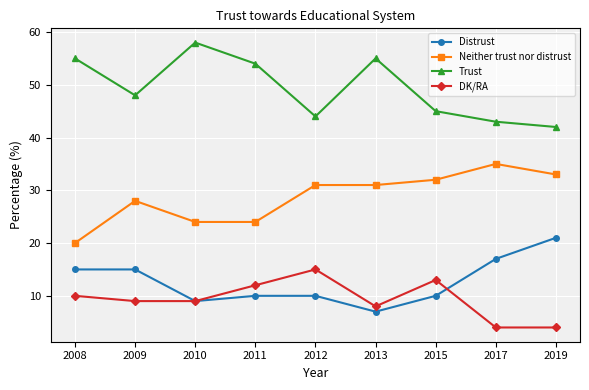

Is it true that Neither trust nor distrust equals 16 at 2009?

False